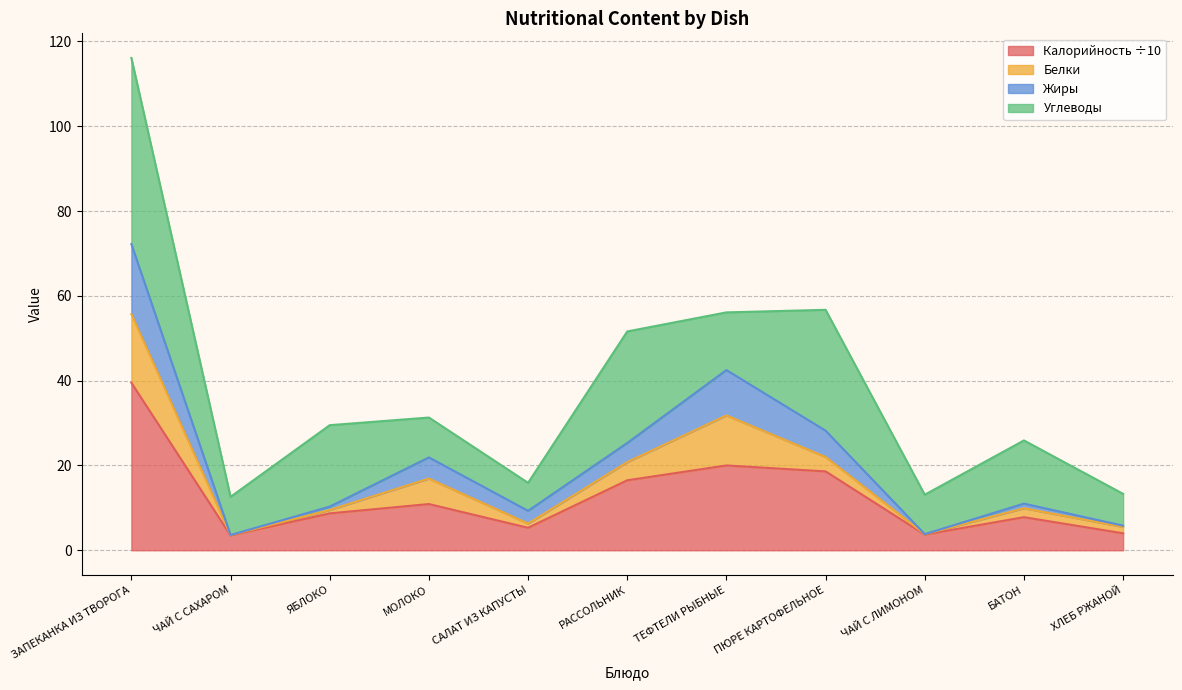

How many interior local peaks does the Жиры series have?

3